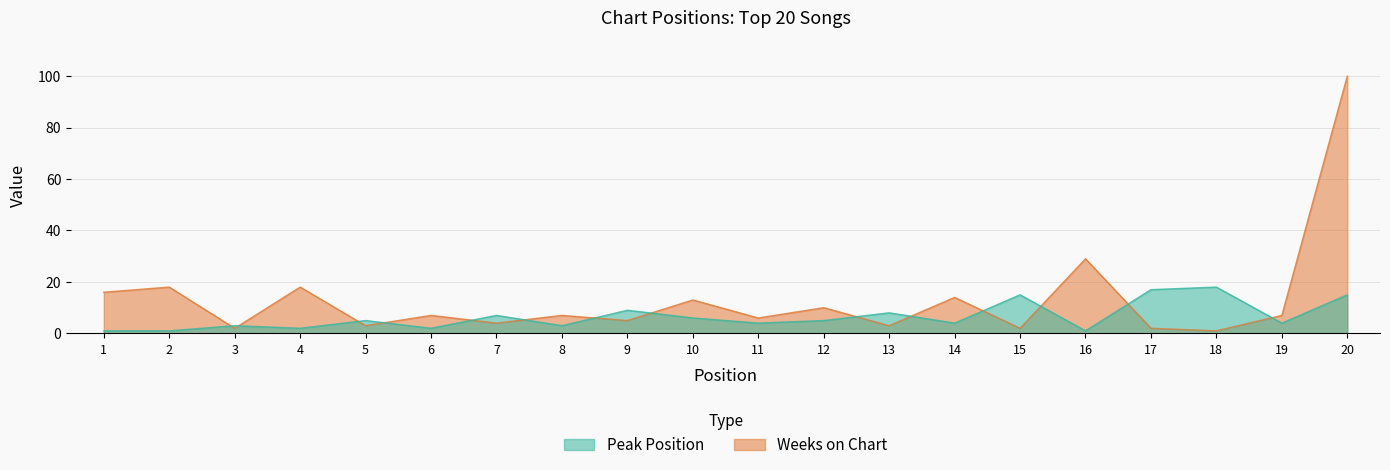

Is it true that Peak Position equals 8 at 15?

False